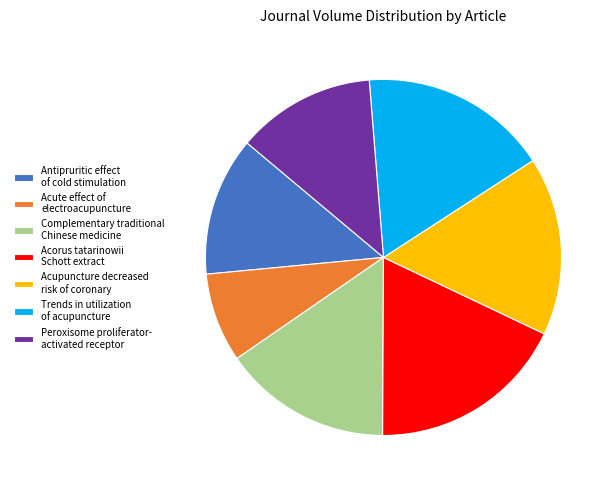

Do Acorus tatarinowii Schott extract and Peroxisome proliferator- activated receptor together represent more than half of the pie?

No